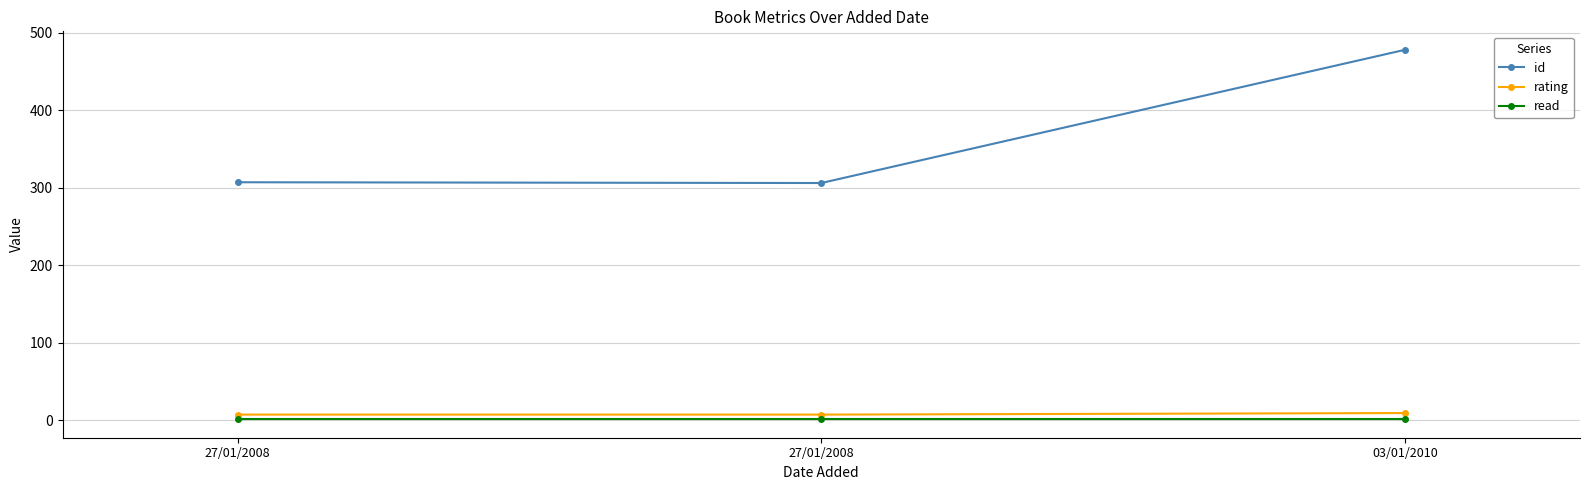

Reading right to left, transcribe all the data shown in this chart.

id: 478	306	307
rating: 9	7	7
read: 1	1	1